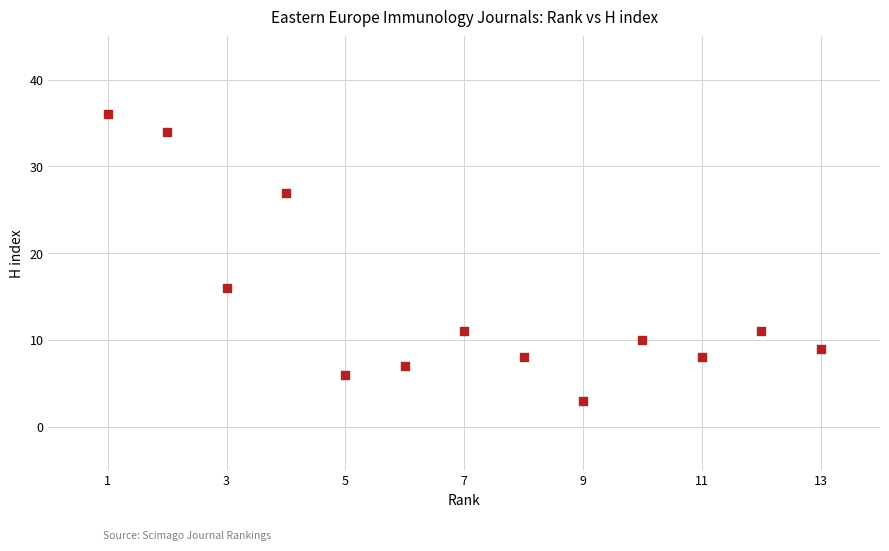

What is the range of Y values (max minus min)?

33